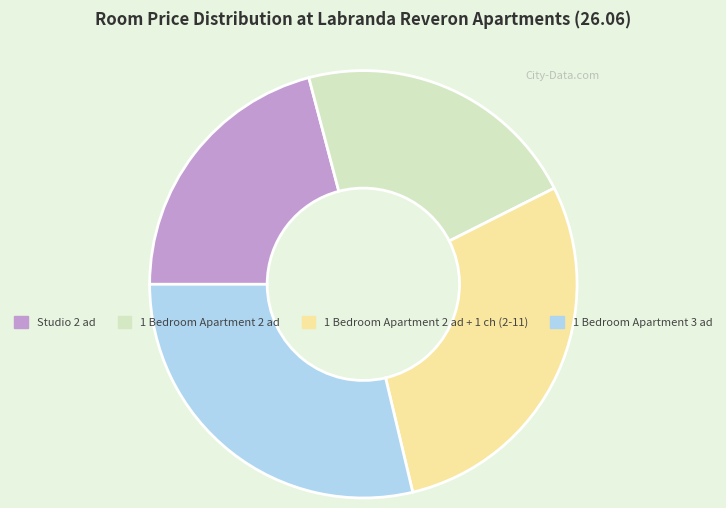

Which category has the smallest portion of the pie?

Studio 2 ad